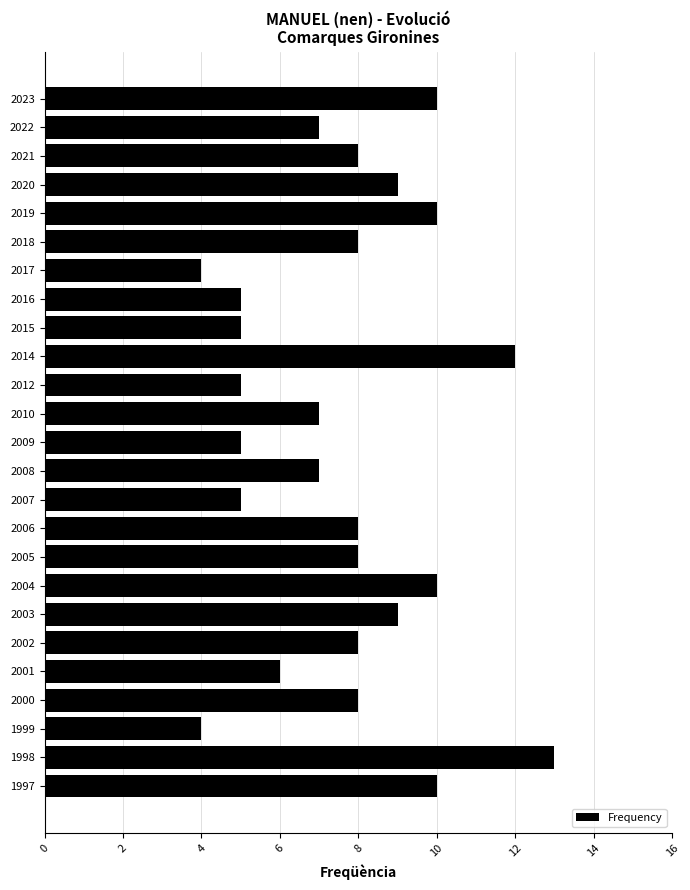

Does the chart contain stacked bars?

No